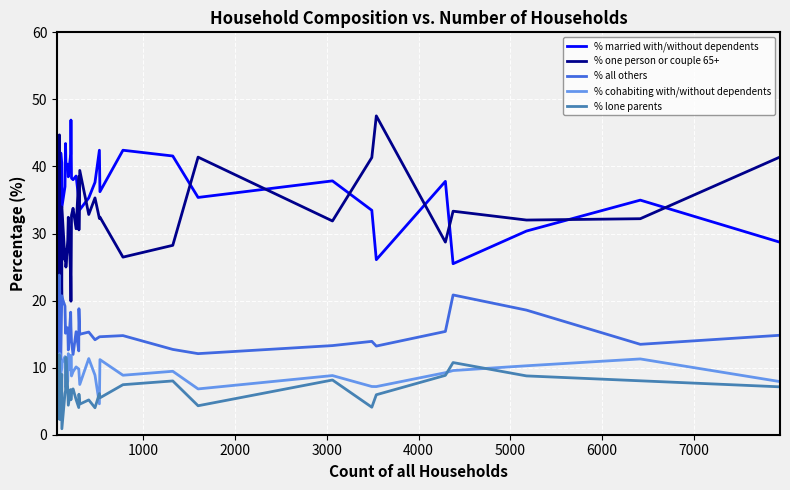

How many lines are shown in the chart?

5